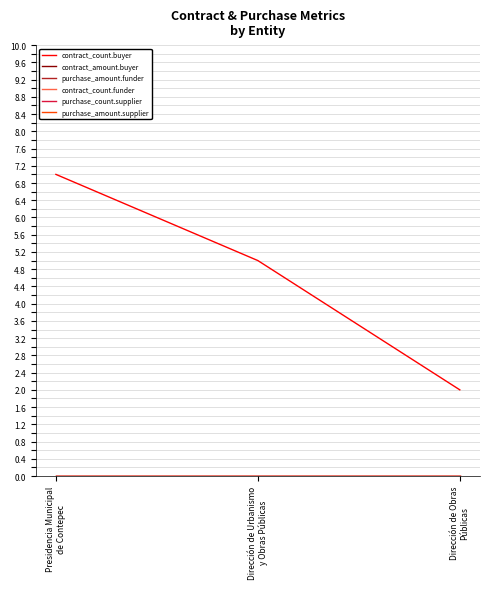

How many lines are shown in the chart?

6